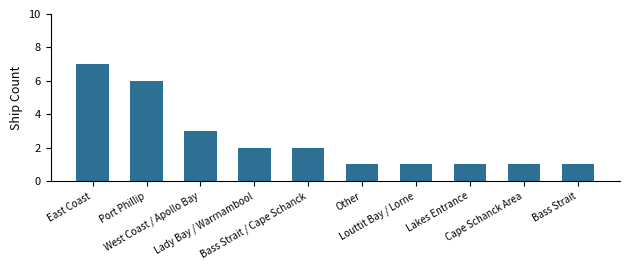

How many bars are there in total?

10